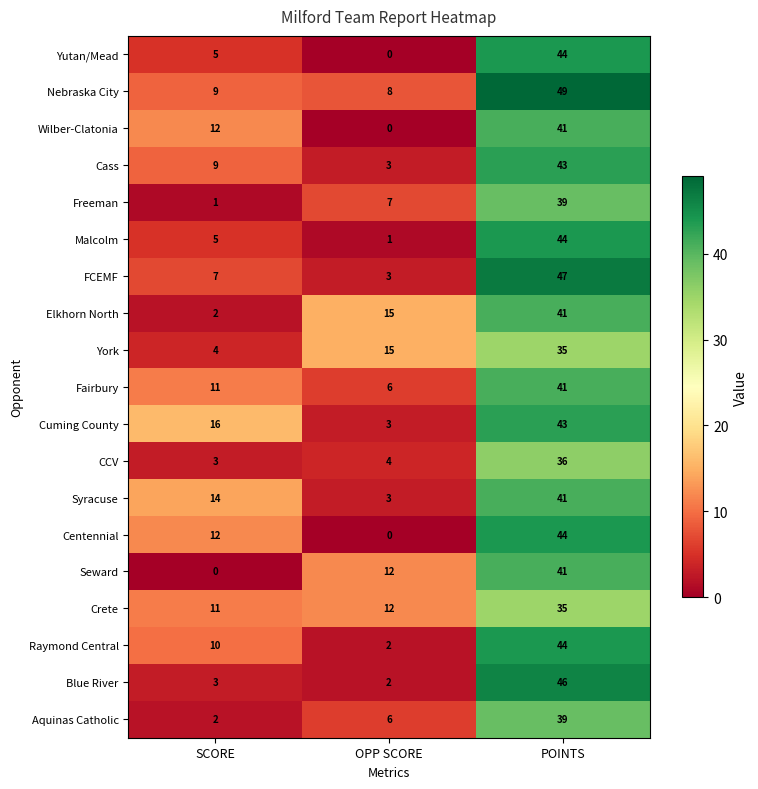

At which category is the sum across all series the highest?

POINTS